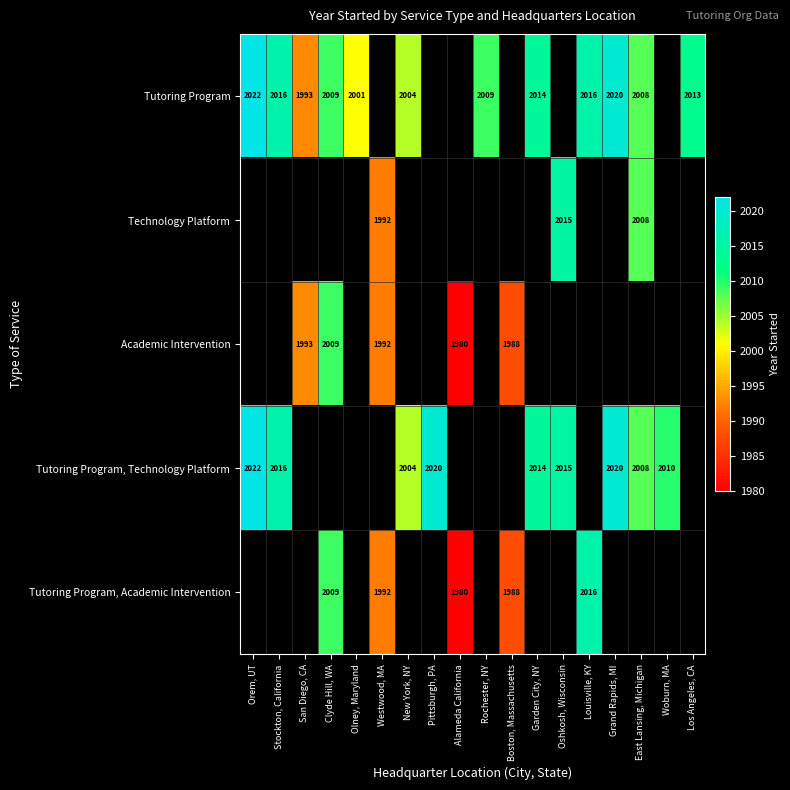

True or false: Academic Intervention has a value of 1992 at Westwood, MA.

True